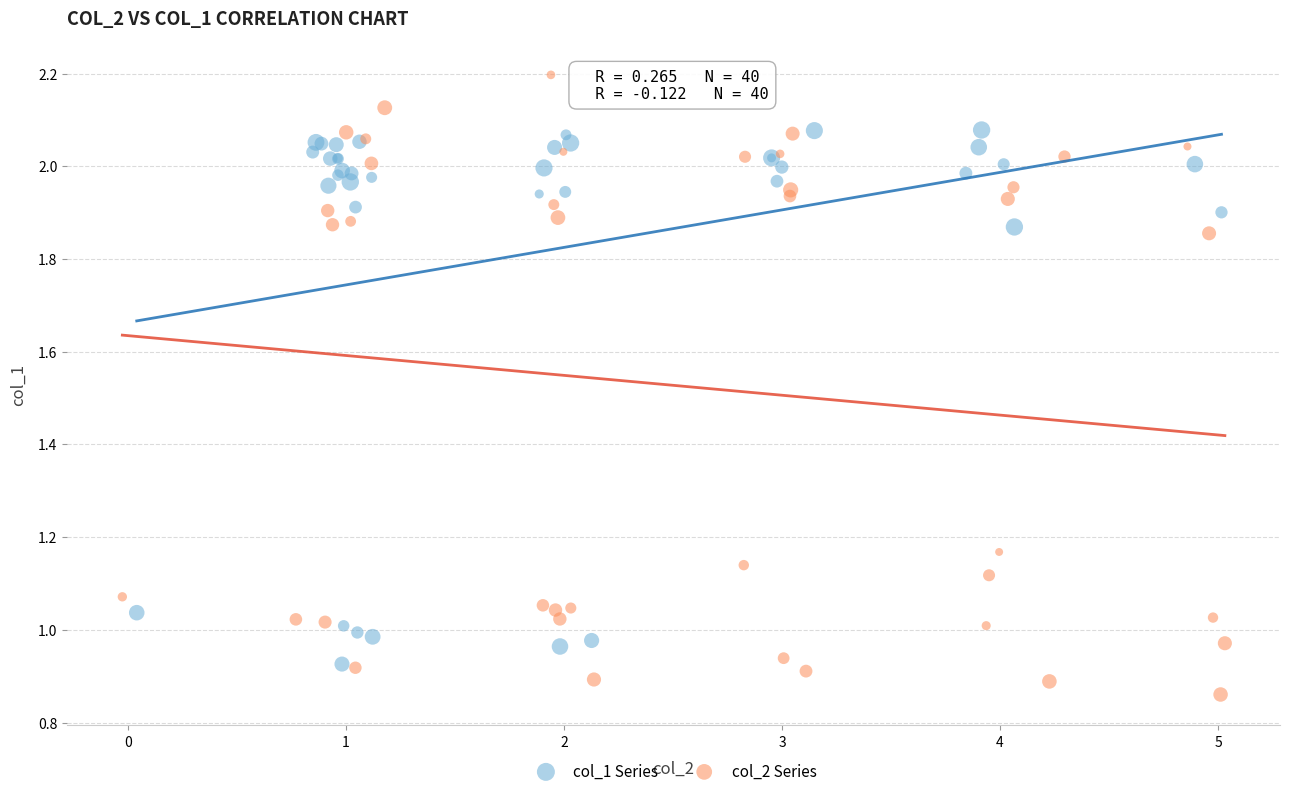

Which series contains the lowest Y value?

col_2 Series